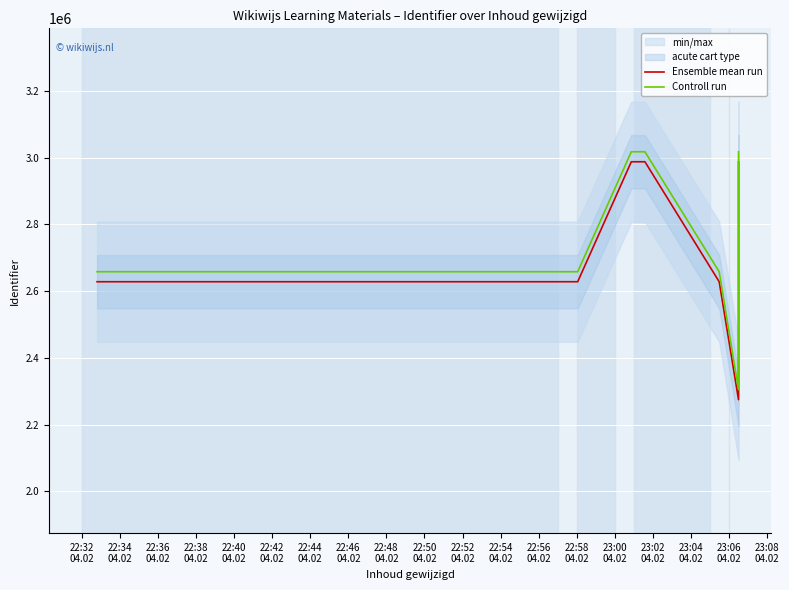

How many lines are shown in the chart?

2